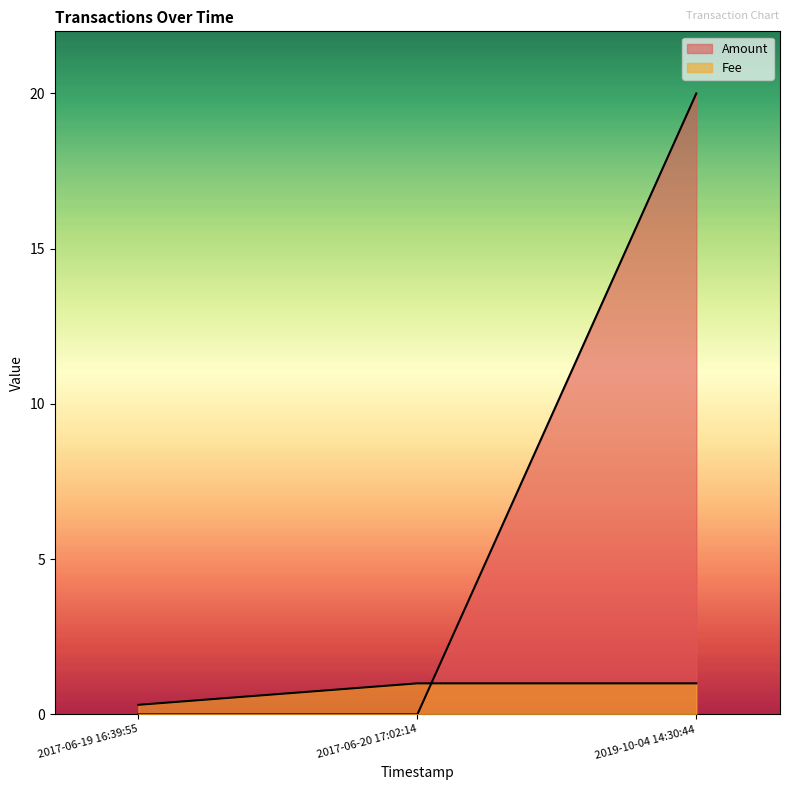

Does the chart have visible grid lines?

No